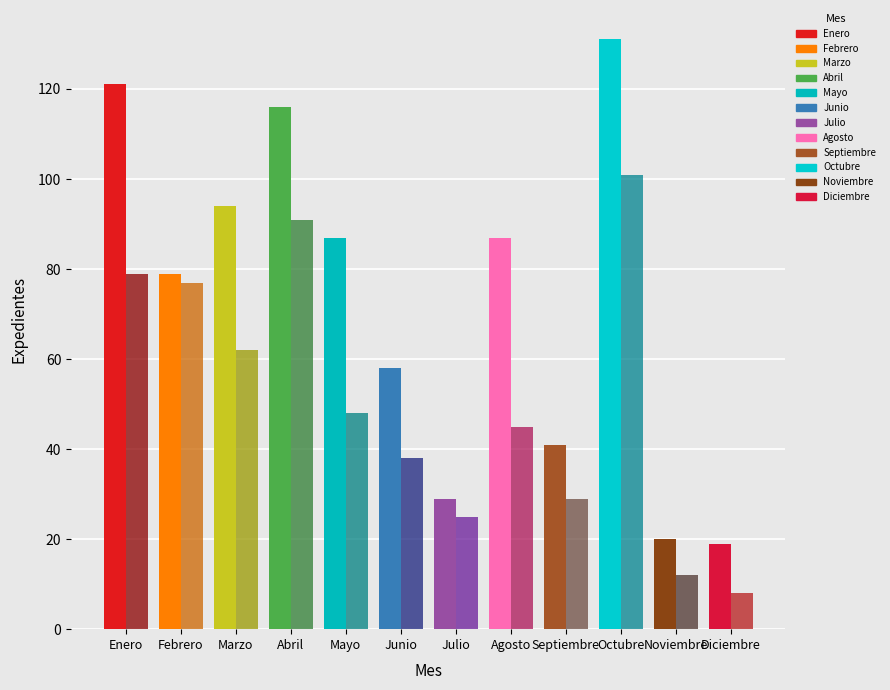

What is the minimum value for Recibidas?

19